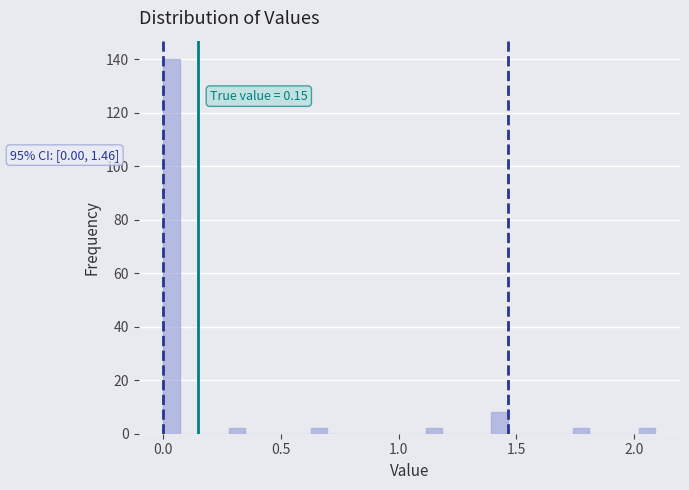

Around what value on the x-axis is the tallest bar? Give the approximate position of its centre, as read against the axis.

0.05